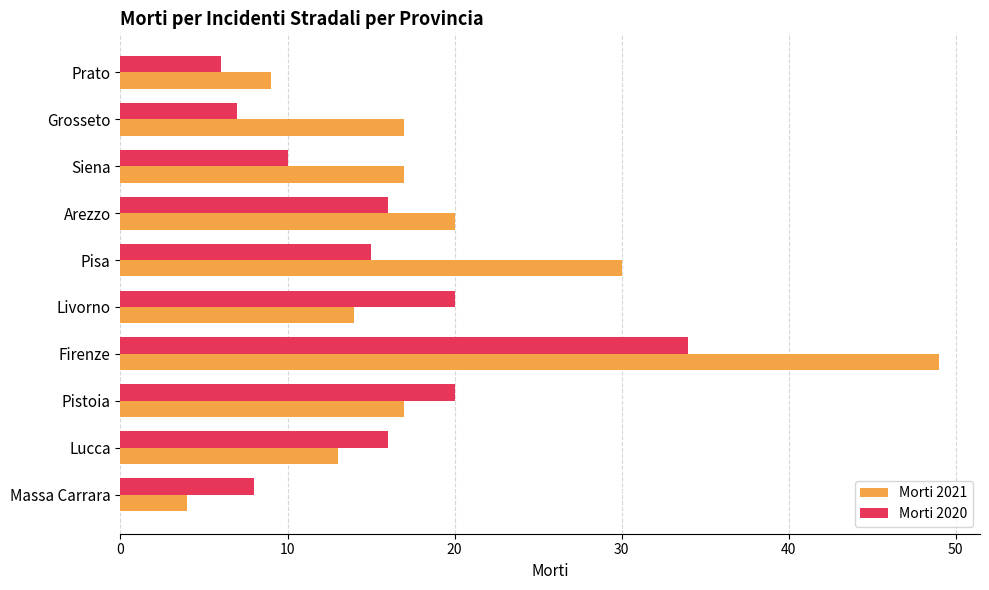

At which label is Morti 2021 closest to 26?

Pisa